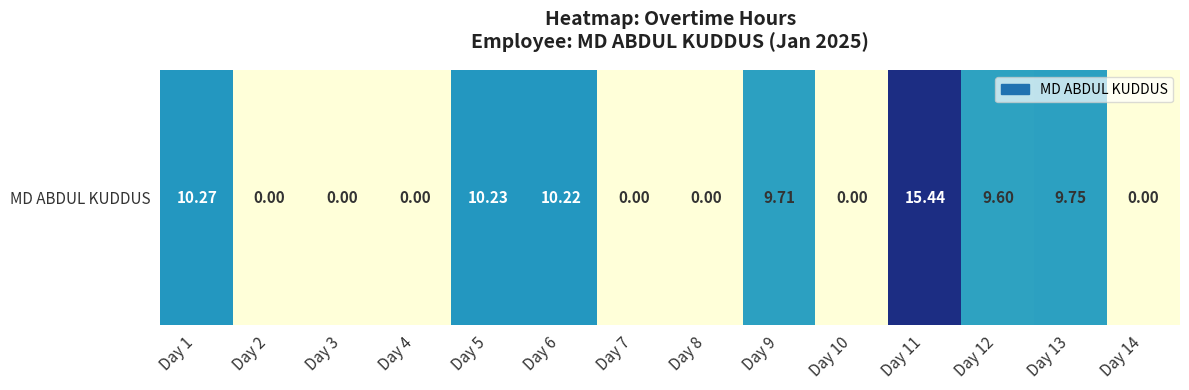

List the labels in order of value, smallest first.

Day 2, Day 3, Day 4, Day 7, Day 8, Day 10, Day 14, Day 12, Day 9, Day 13, Day 6, Day 5, Day 1, Day 11